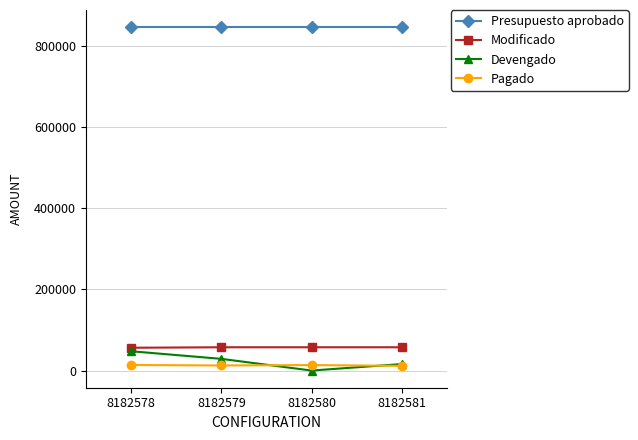

True or false: Modificado and Presupuesto aprobado cross at least once.

False